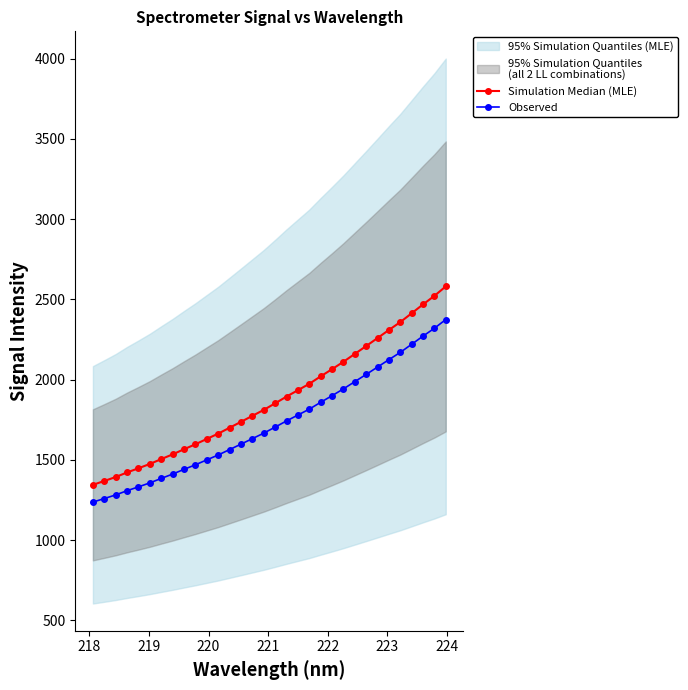

What is the value of the Simulation Median (MLE) point at the 7th from the left?

1505.0